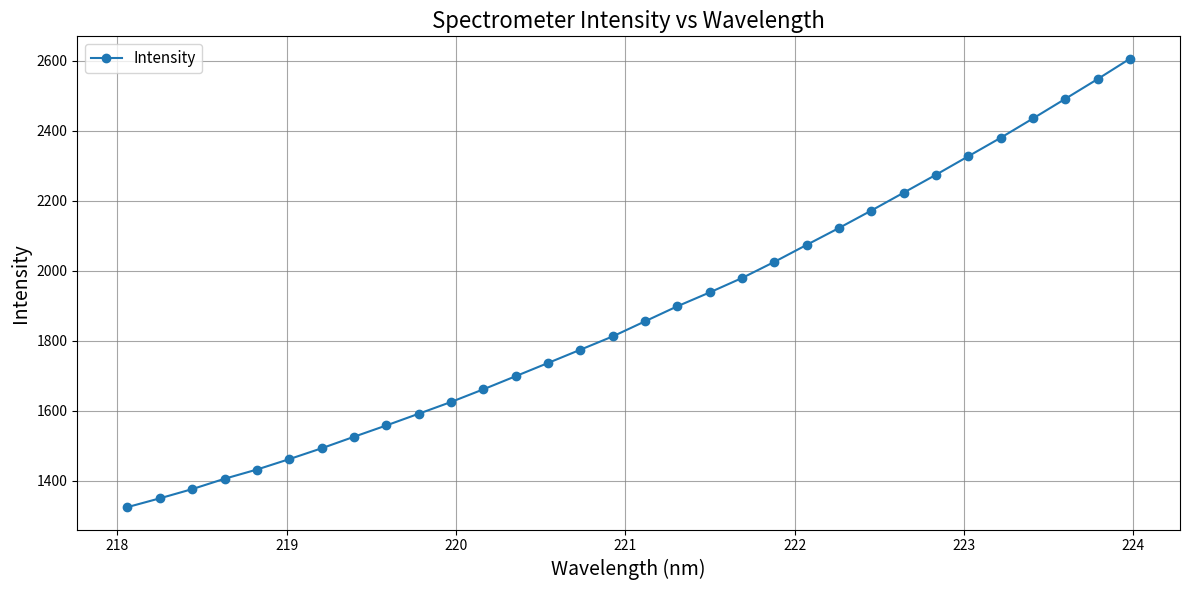

What is the maximum value shown in the chart?

2605.3